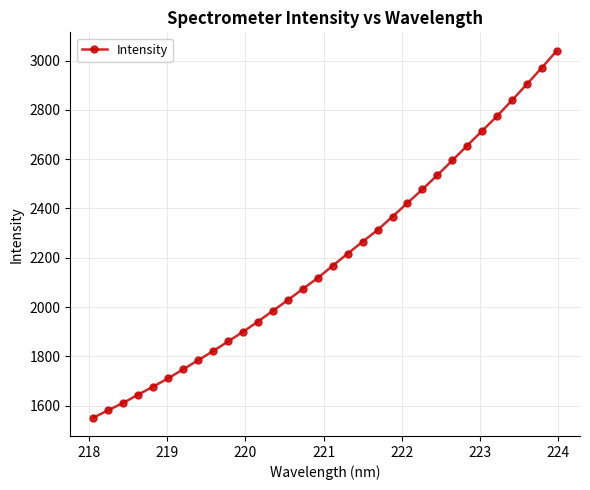

What is the value of the 28th point from the left?

2775.0